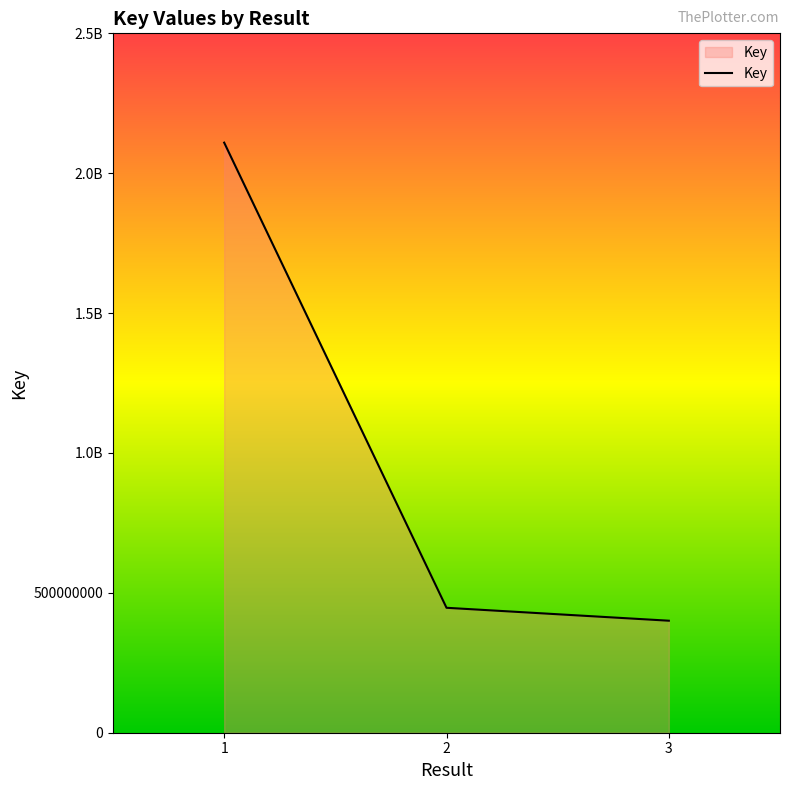

Does the chart display data point markers on the line(s)?

No